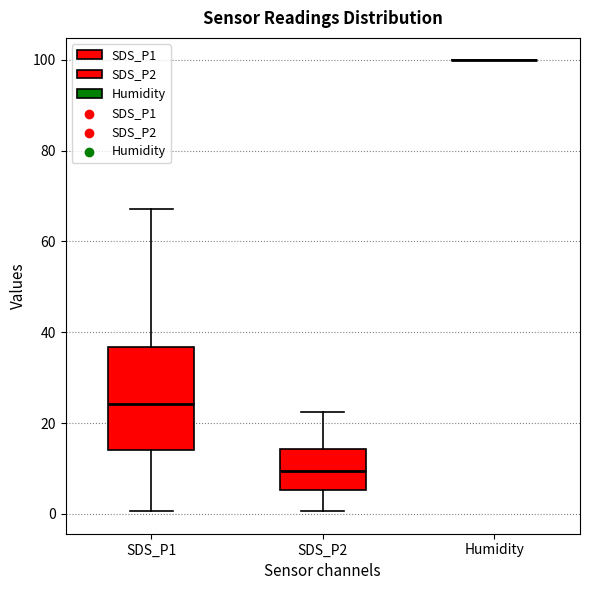

Reading left to right, transcribe this box plot: for each box, give where its median line is, the range the box spans, and where its two whiskers end, as read against the y-axis. The values are not printed on the chart, so give them approximately, as read against the axis.

SDS_P1: median 24, box 14 to 36, whiskers 0 to 68
SDS_P2: median 10, box 6 to 14, whiskers 0 to 22
Humidity: box collapsed to a line at 100, whiskers 100 to 100